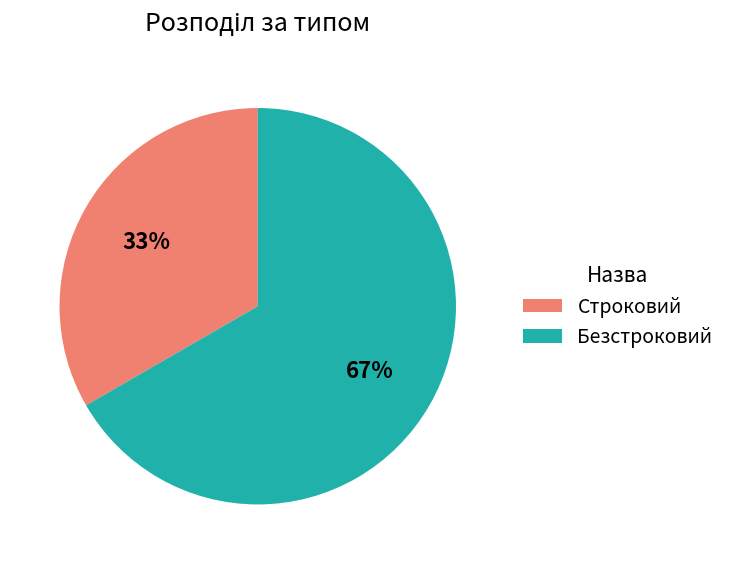

To the nearest percent, what is the combined percentage of Строковий and Безстроковий?

100%